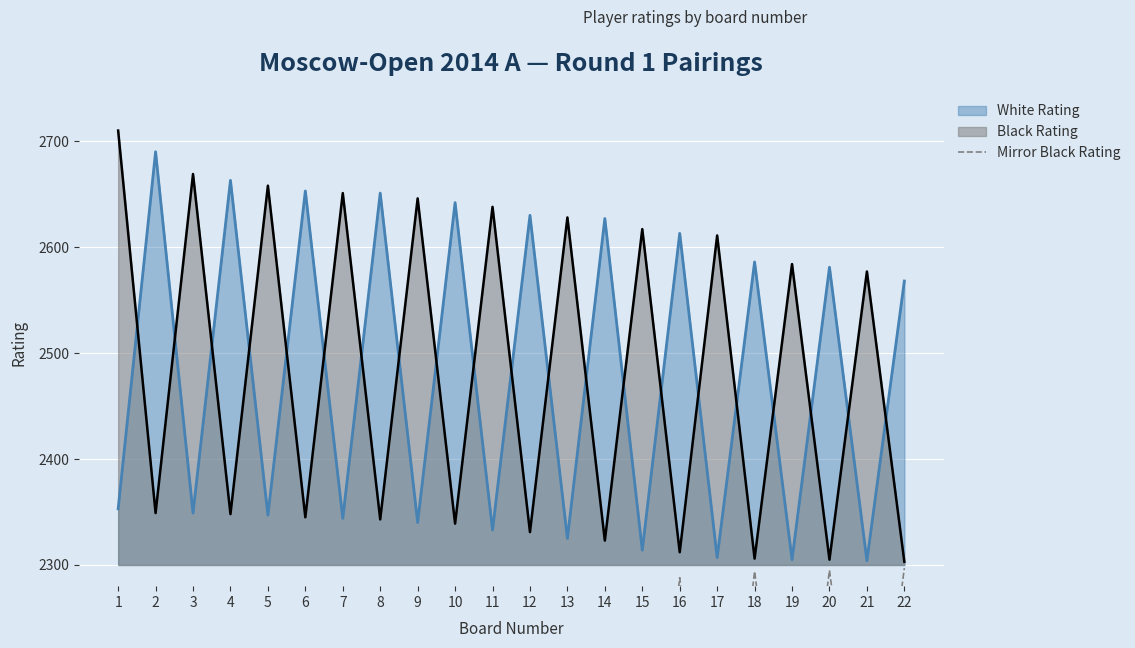

The value of White Rating at 1 is 4128. True or false?

False